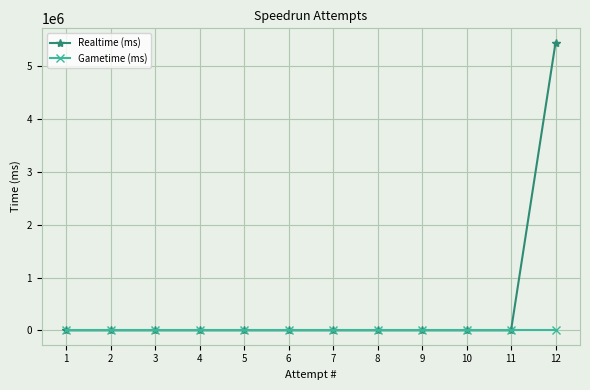

Reading left to right, extract all data points from this chart.

Realtime (ms): 0	0	0	0	0	0	0	0	0	0	0	5450628
Gametime (ms): 0	0	0	0	0	0	0	0	0	0	0	0